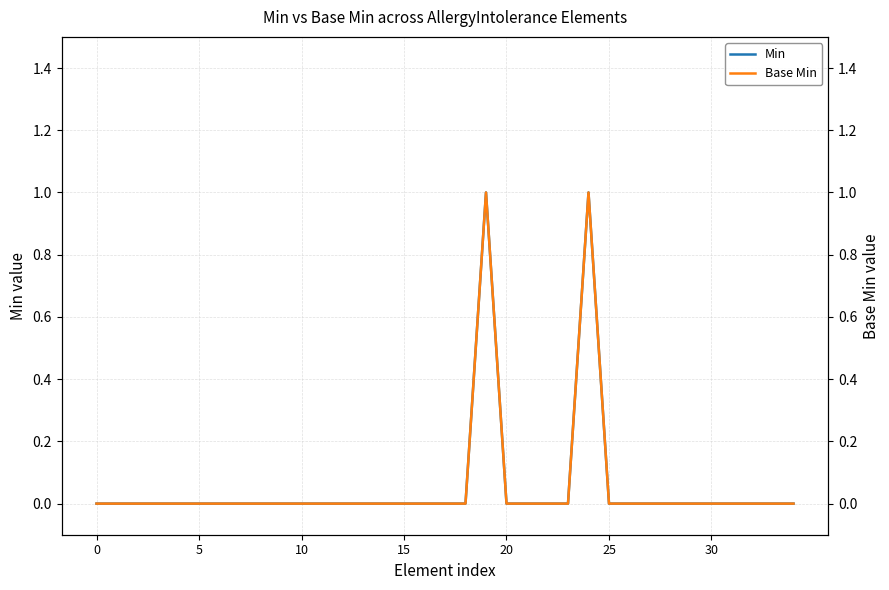

Where is the first local maximum for Base Min?

19